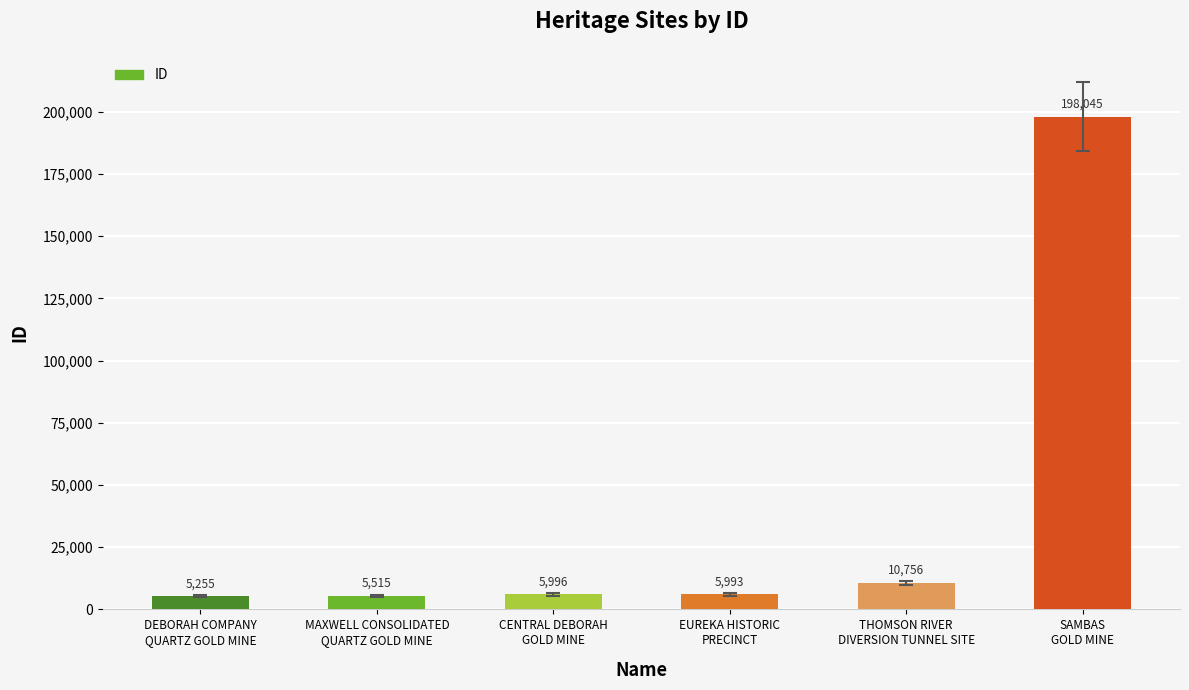

What is the sum of all values?

231560